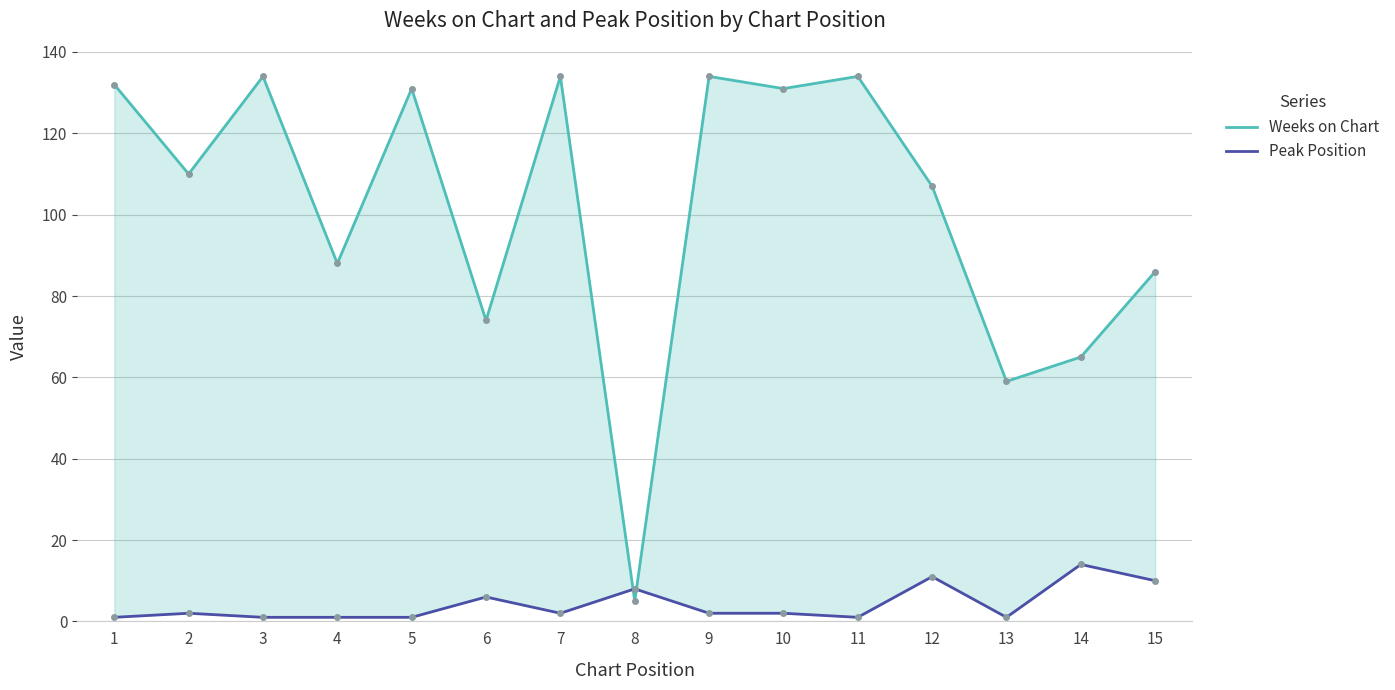

How many data points in Peak Position are less than 2?

6